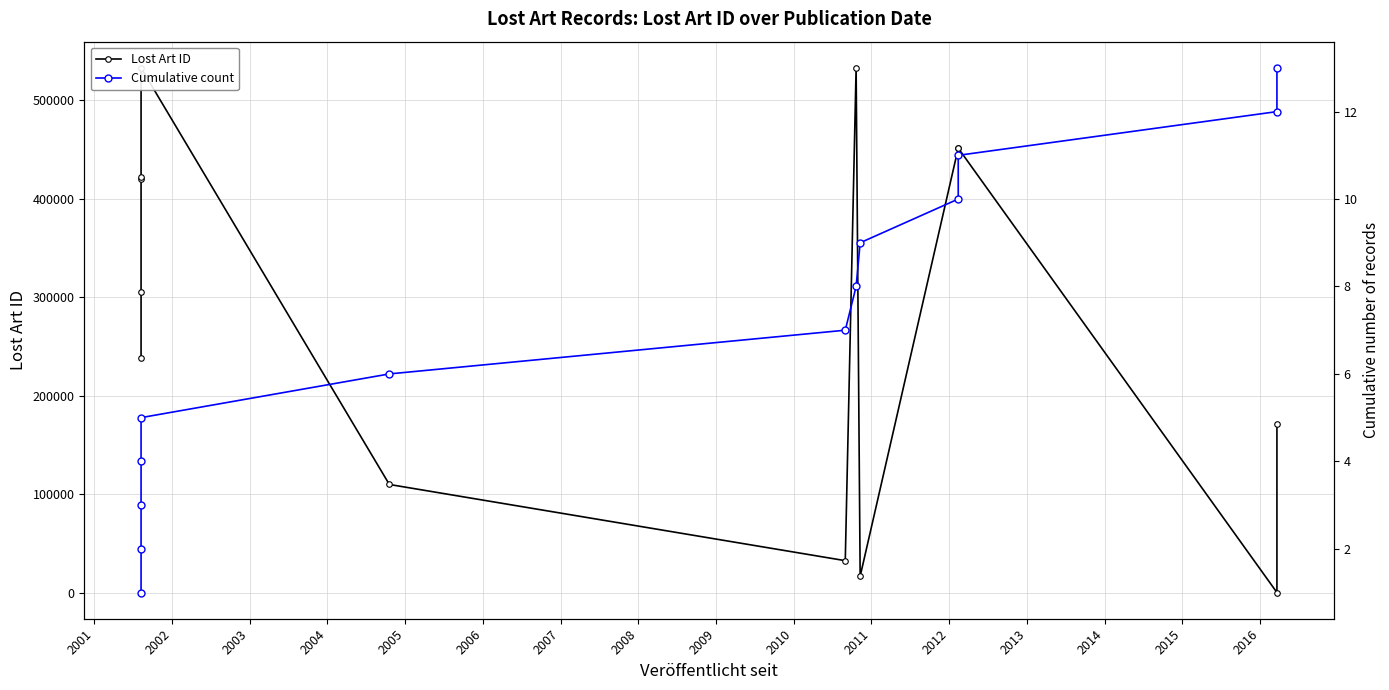

In Lost Art ID, how many points are lower than both neighbors (excluding endpoints)?

3